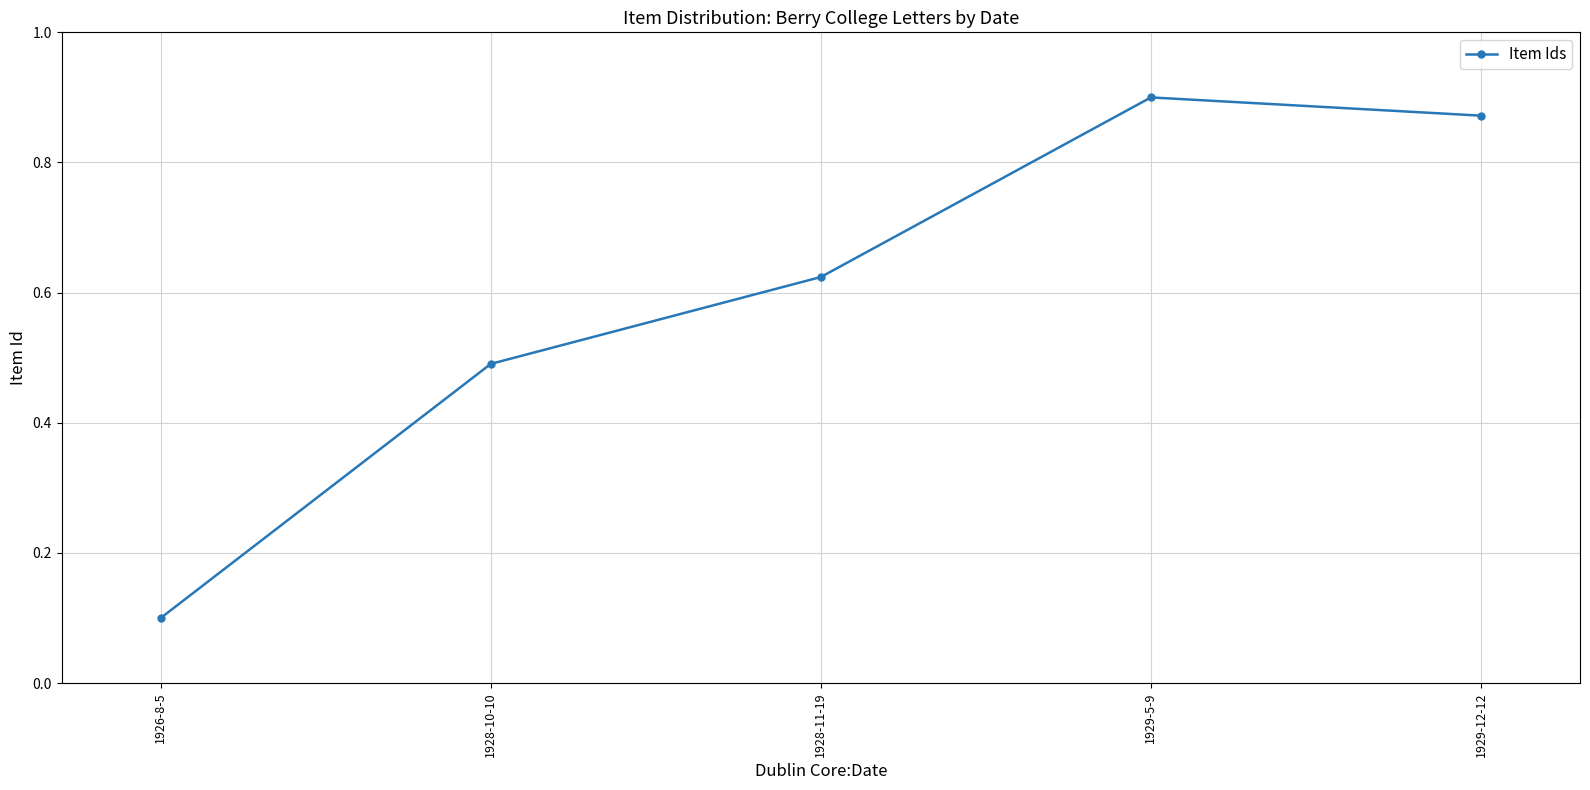

How many lines are shown in the chart?

1